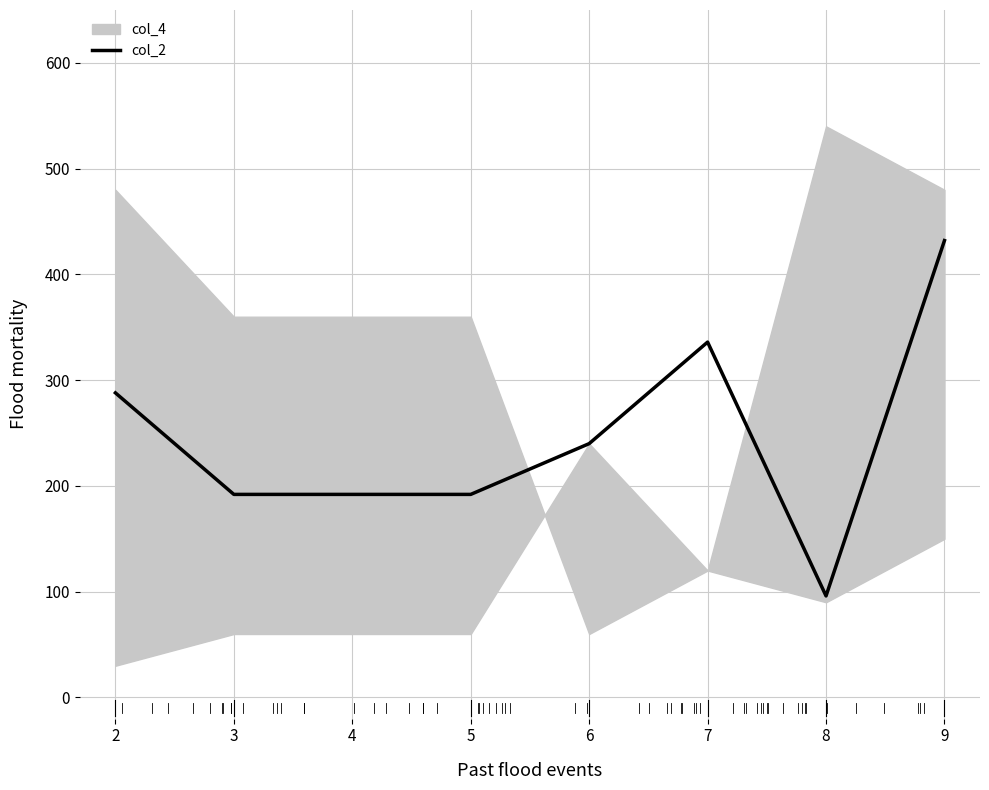

The value of col_2 at 8 is 158. True or false?

False